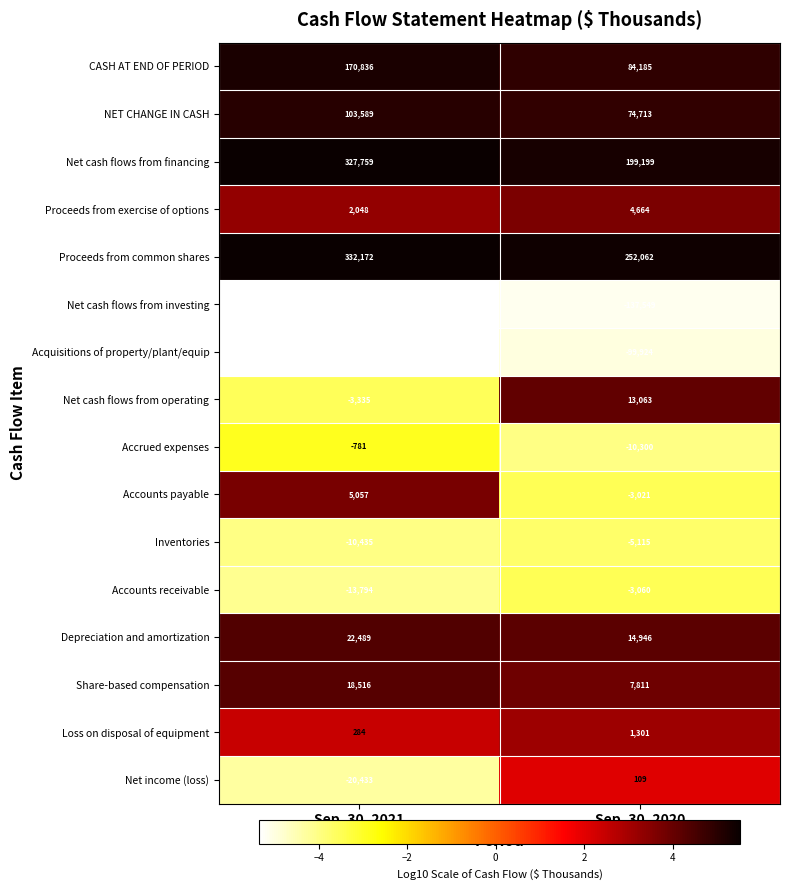

How many data points in NET CHANGE IN CASH are less than 103589?

1